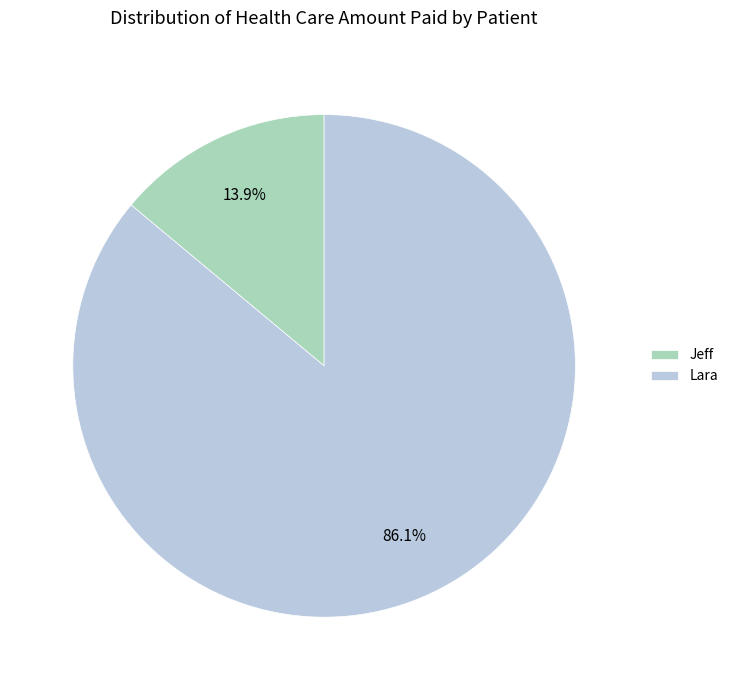

Rank the categories by value from highest to lowest.

Lara, Jeff